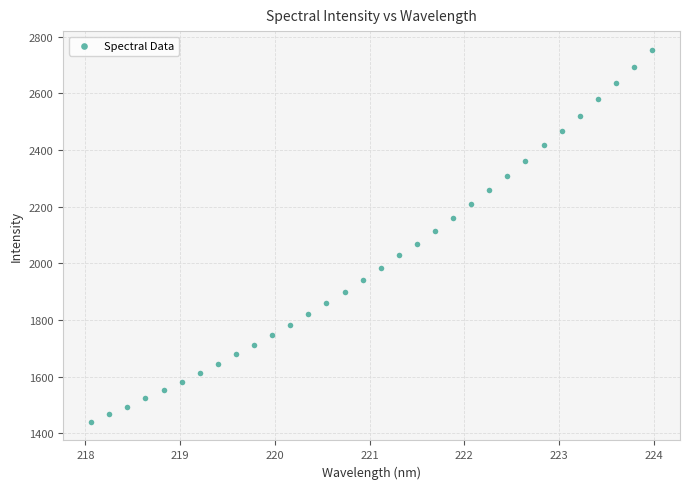

What is the range of X values (max minus min)?

5.9